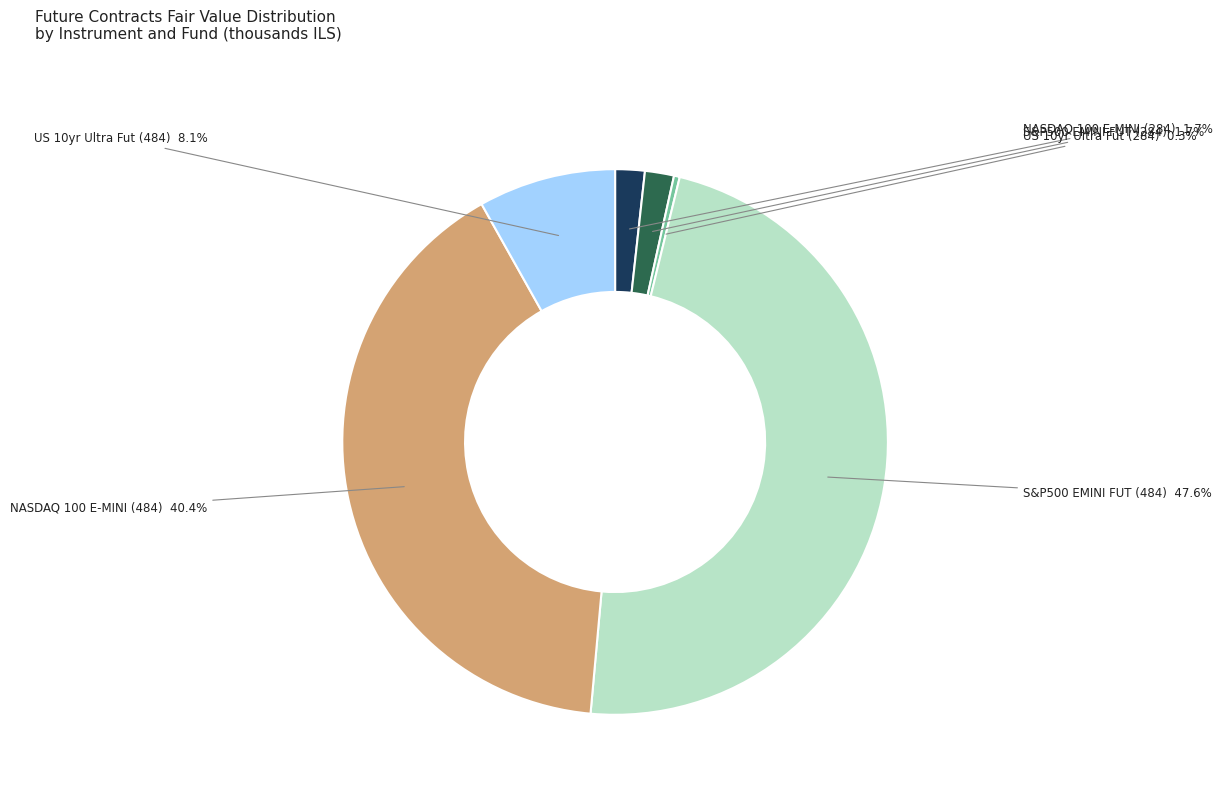

Is there any slice that represents more than half of the pie?

No